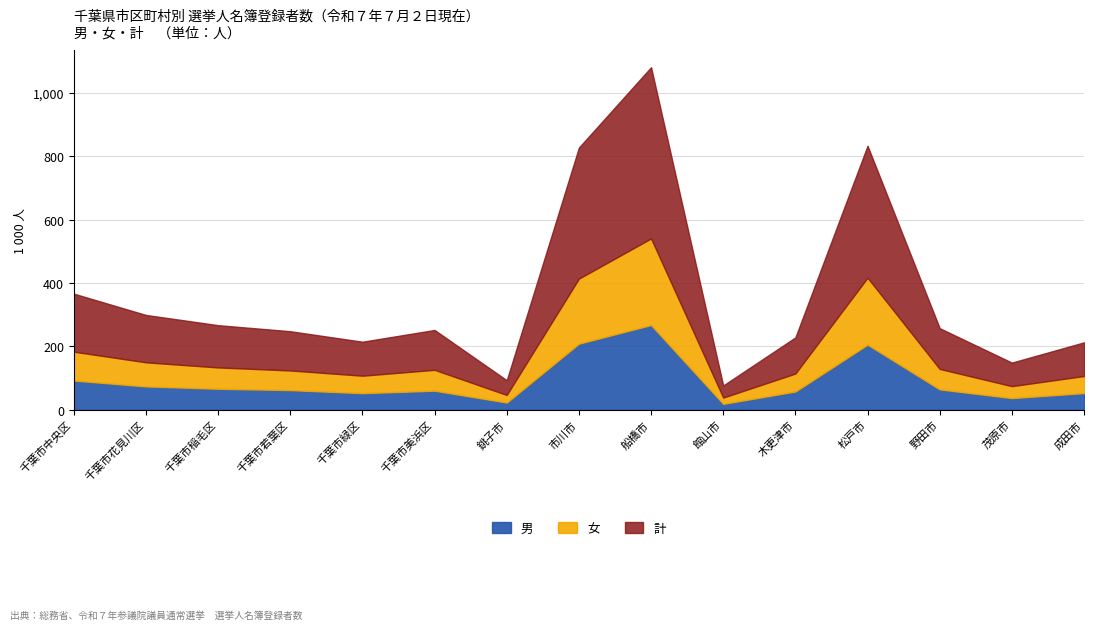

Rank the series by their maximum value, from highest to lowest.

計, 女, 男